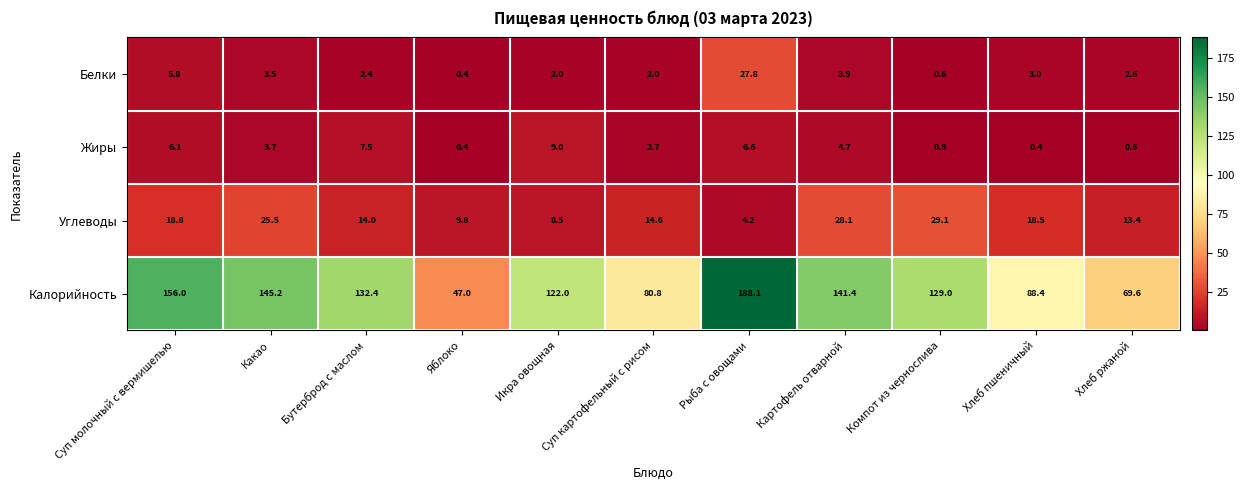

How many categories are shown in the chart?

11